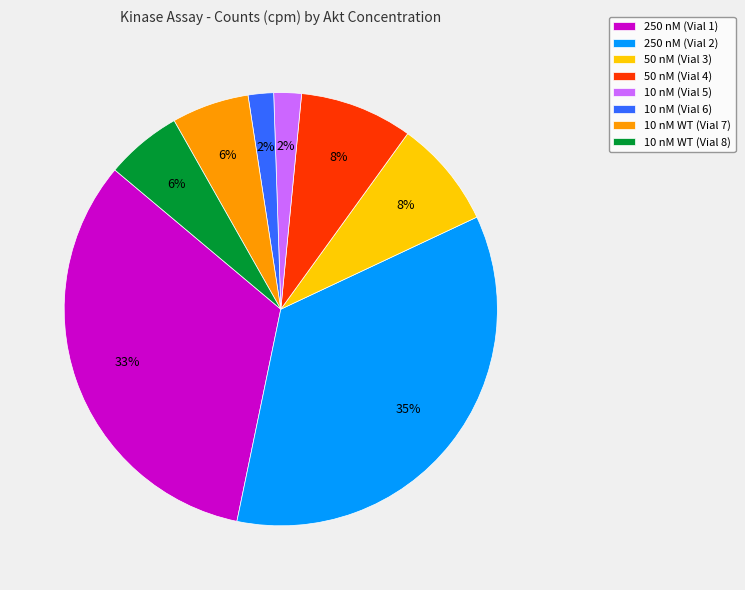

Do 10 nM WT (Vial 8) and 10 nM (Vial 6) together represent more than half of the pie?

No